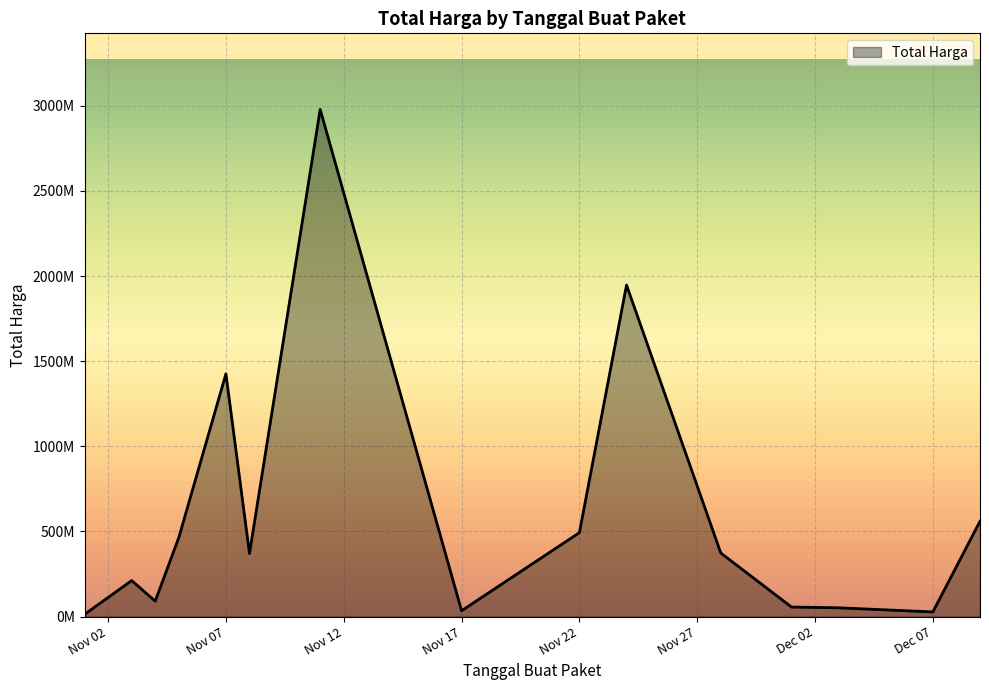

Is this an area chart (filled region under the line)?

Yes